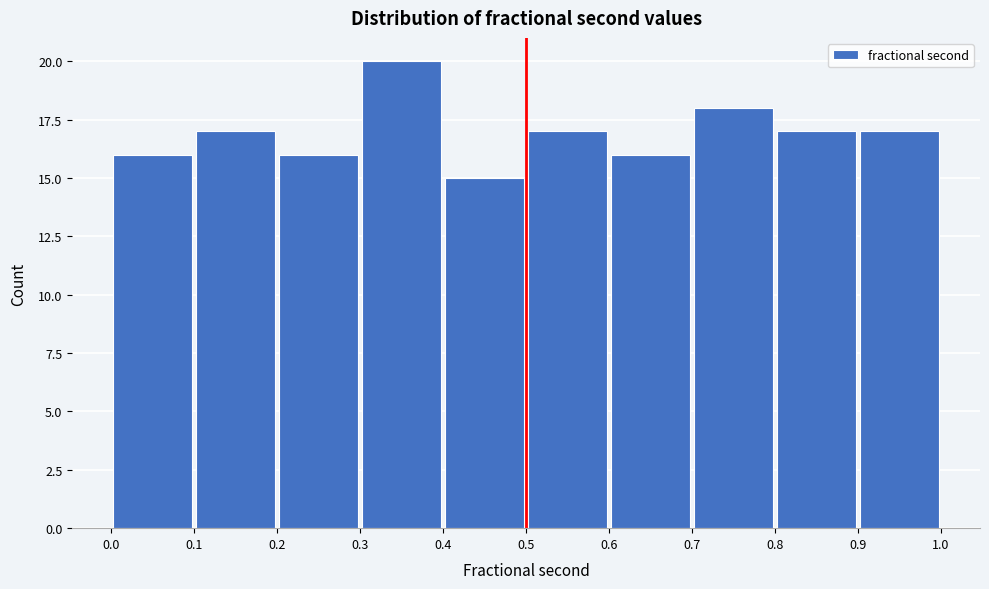

Over which range of the x-axis is the bar tallest?

0.3 to 0.4